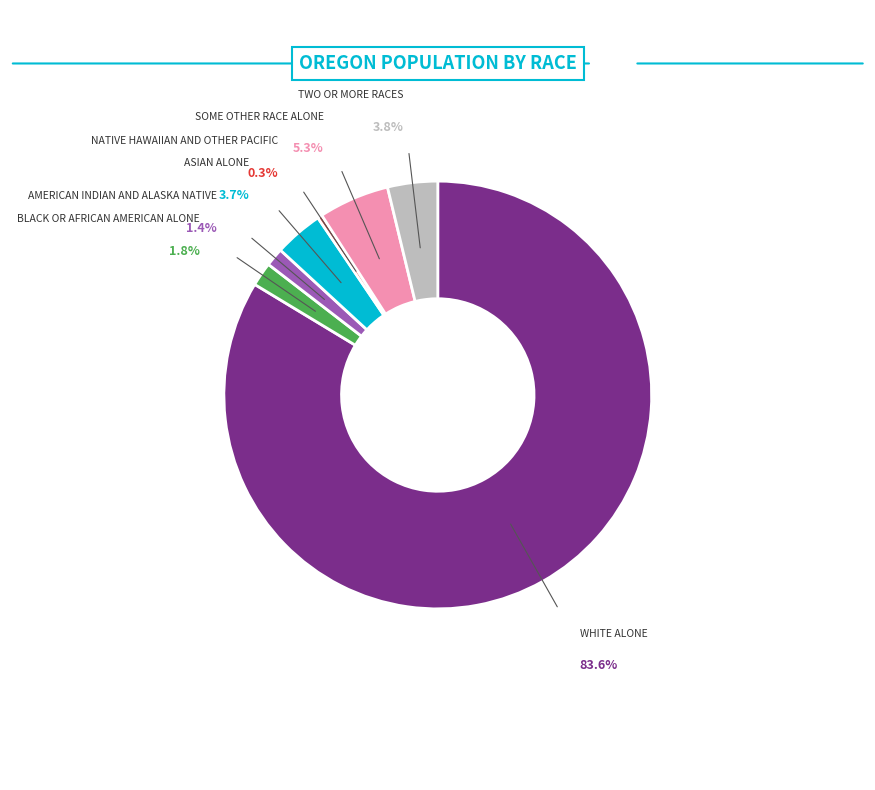

Rank the categories by value from lowest to highest.

Native Hawaiian and Other Pacific, American Indian and Alaska Native, Black or African American alone, Asian alone, Two or More Races, Some Other Race alone, White alone